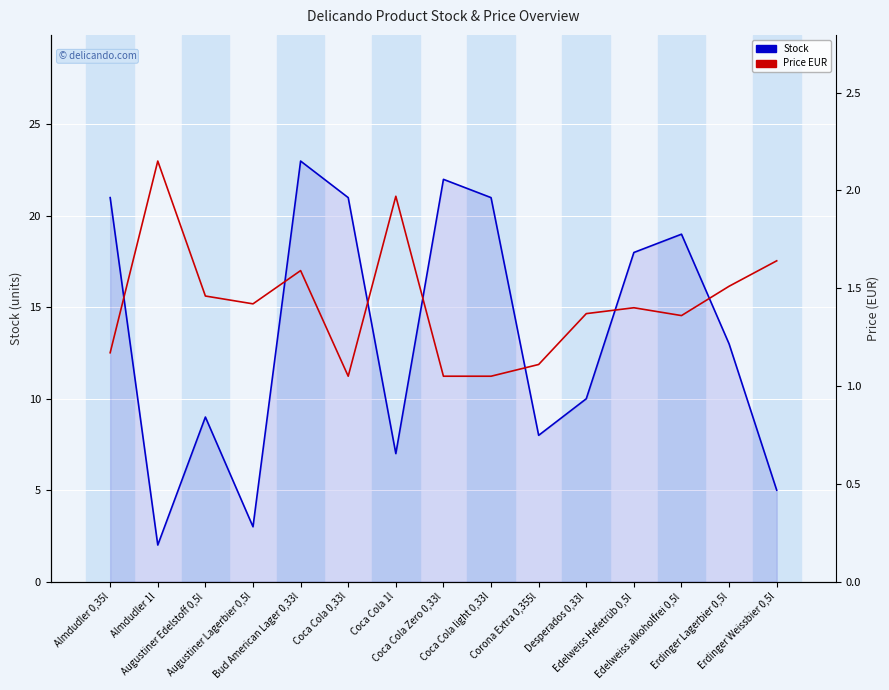

What is the difference between the Price EUR values at Augustiner Edelstoff 0,5l and Almdudler 0,35l?

0.3